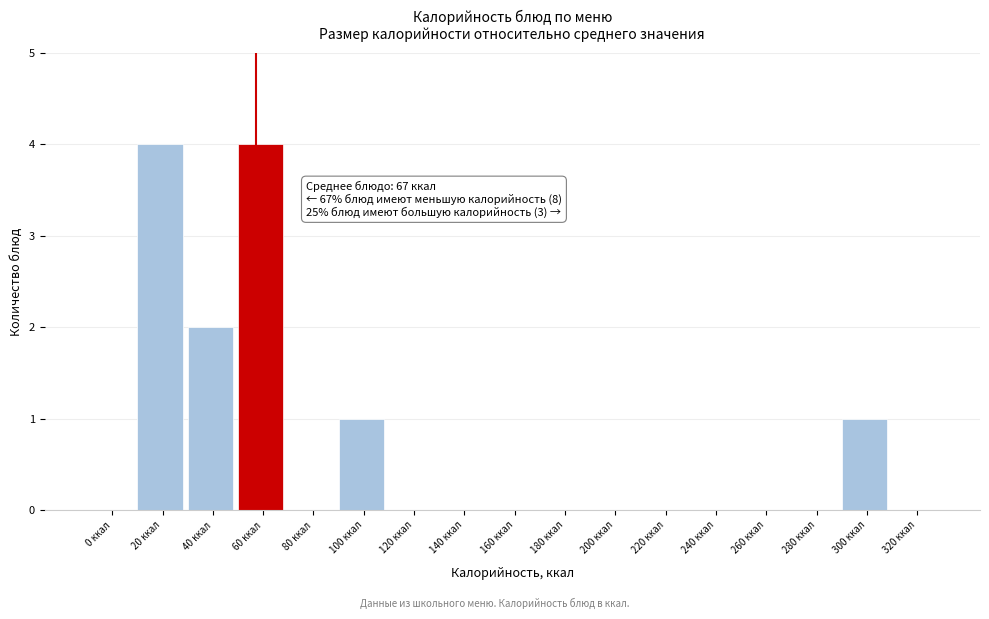

Reading right to left, list all the values displayed in this chart.

320 ккал=0	300 ккал=1	280 ккал=0	260 ккал=0	240 ккал=0	220 ккал=0	200 ккал=0	180 ккал=0	160 ккал=0	140 ккал=0	120 ккал=0	100 ккал=1	80 ккал=0	60 ккал=4	40 ккал=2	20 ккал=4	0 ккал=0